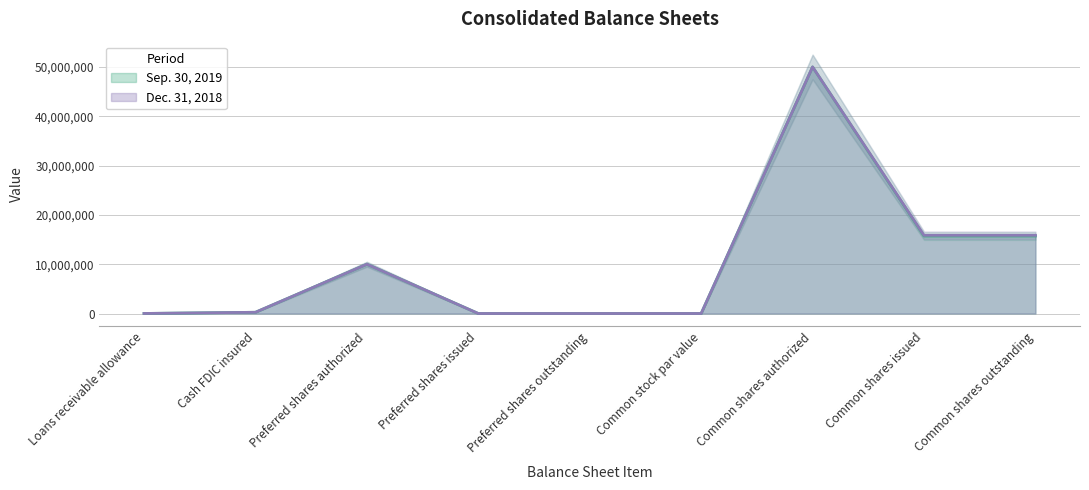

Reading left to right, extract all data points from this chart.

Sep. 30, 2019: 9640	250000	10000000	0	0	0	50000000	15711580	15711580
Dec. 31, 2018: 9636	250000	10000000	0	0	0	50000000	15860306	15860306